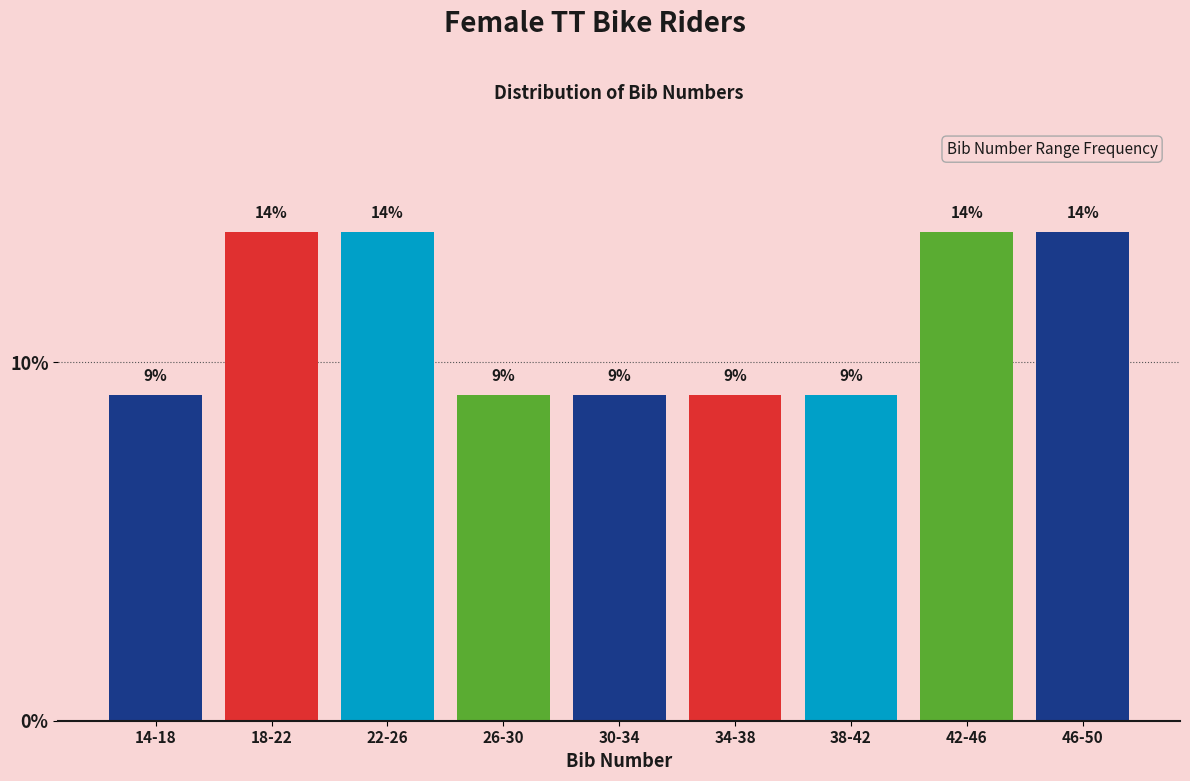

Does the chart contain any negative values?

No